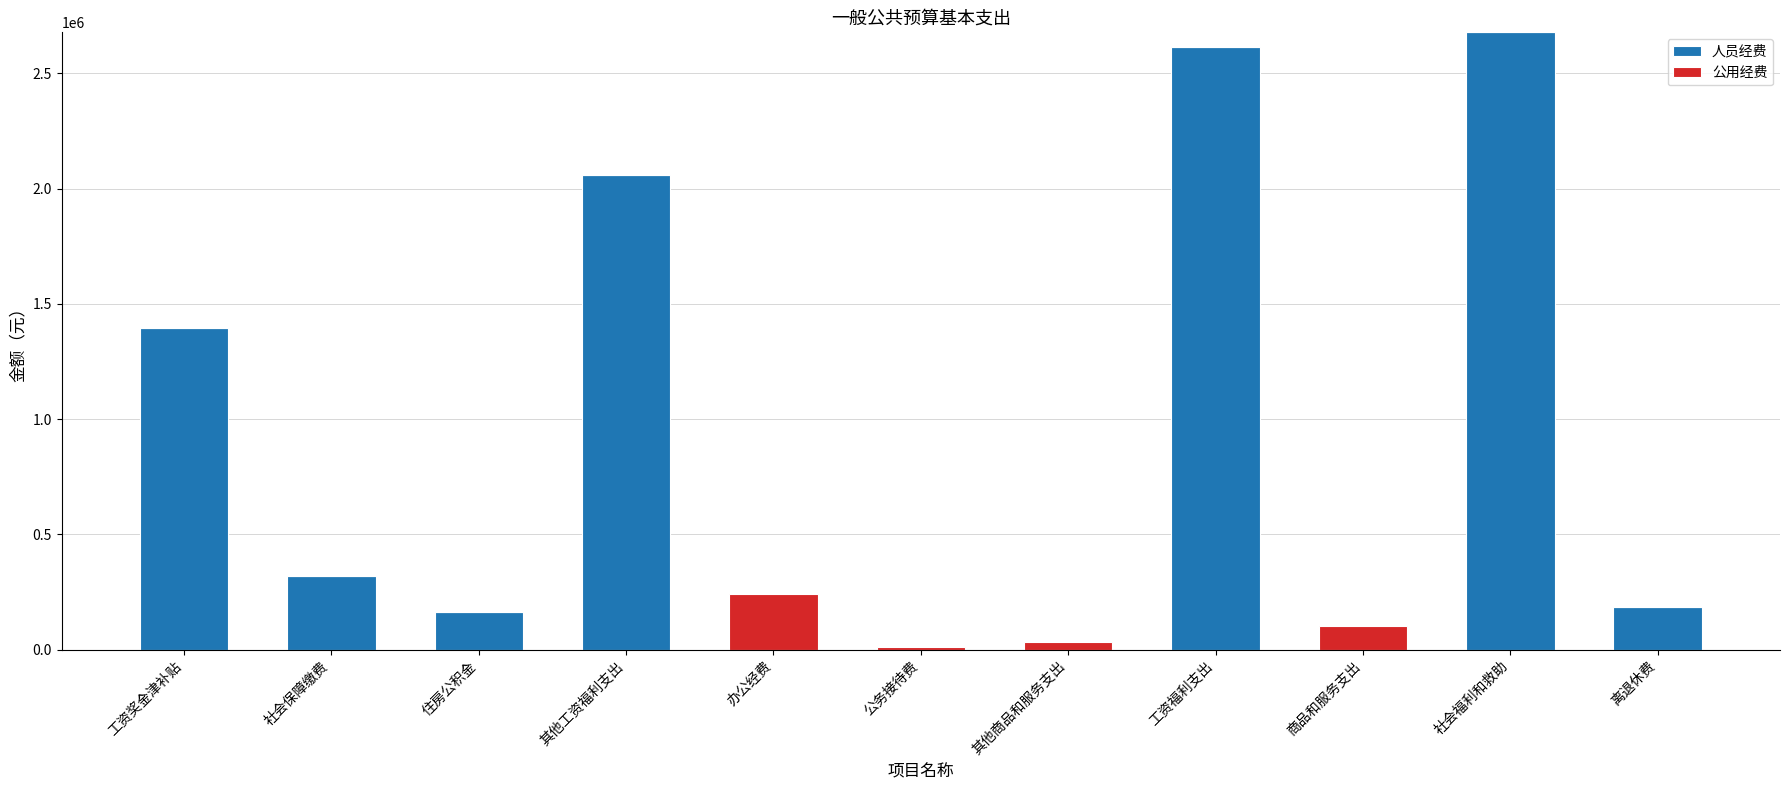

Is it true that 人员经费 equals 163666.0 at 住房公积金?

True